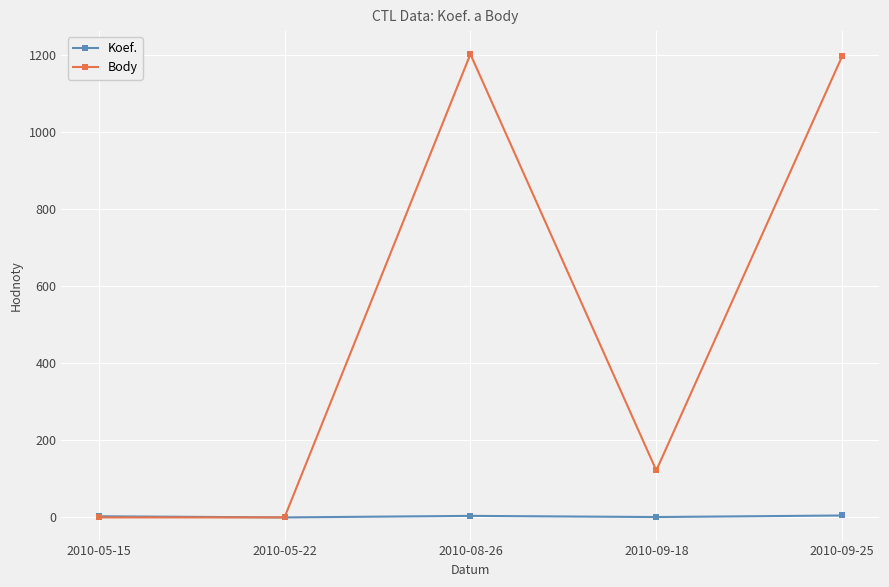

What is the sum of the Koef. values at 2010-05-22 and 2010-05-15?

3